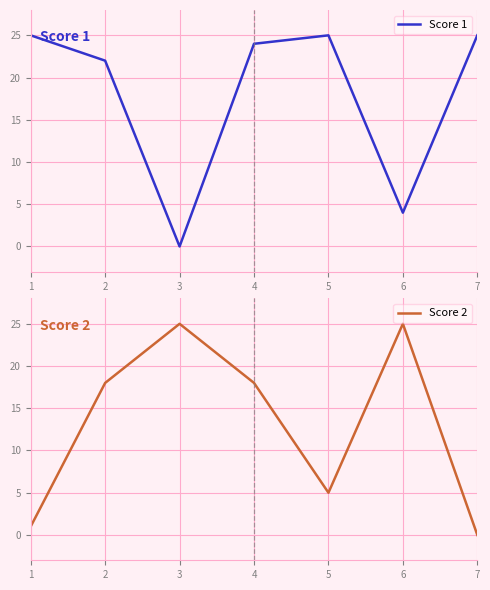

How many lines are shown in the chart?

2